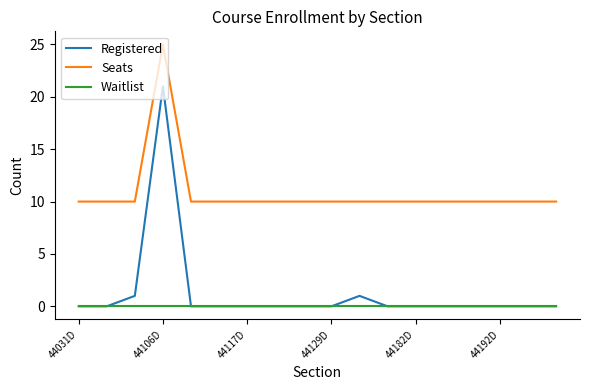

True or false: Seats and Waitlist intersect in this chart.

False